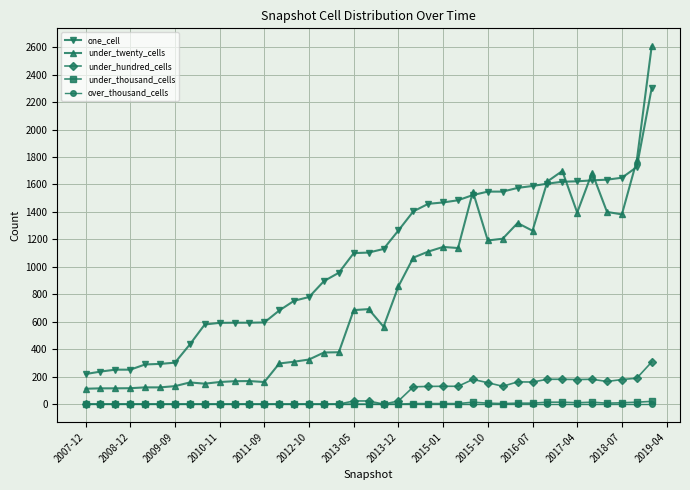

What is the maximum value for under_hundred_cells?

307